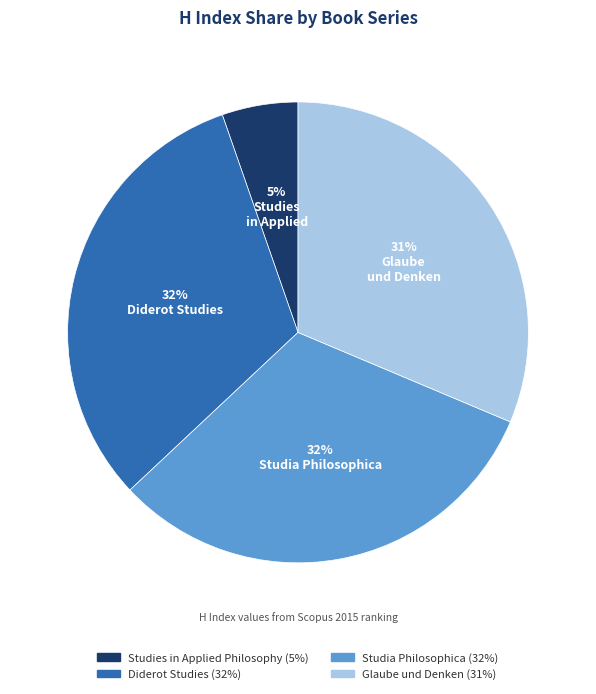

To the nearest percent, what is the average slice percentage?

25%